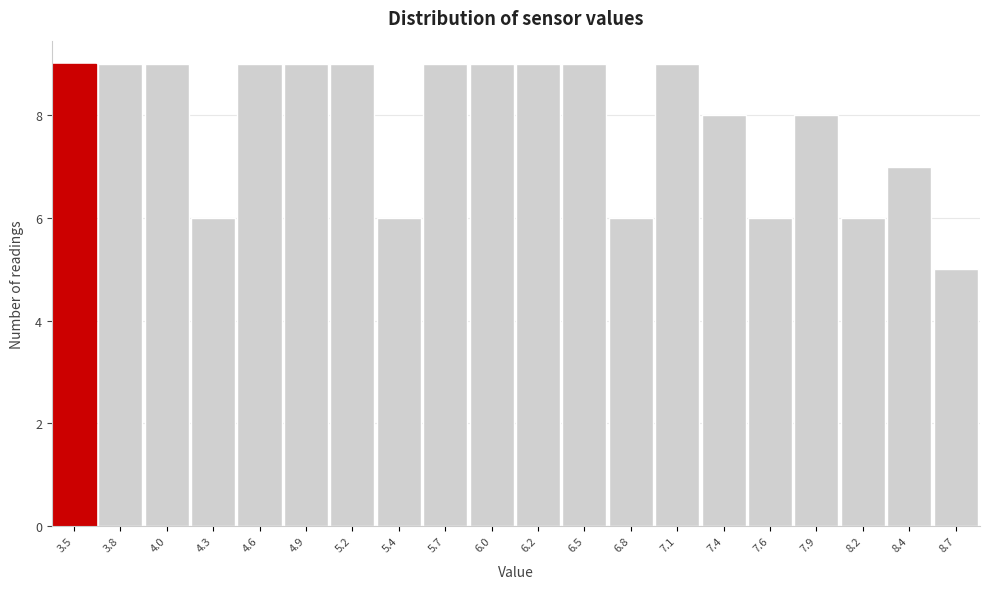

Reading right to left, transcribe all the data shown in this chart.

5	7	6	8	6	8	9	6	9	9	9	9	6	9	9	9	6	9	9	9